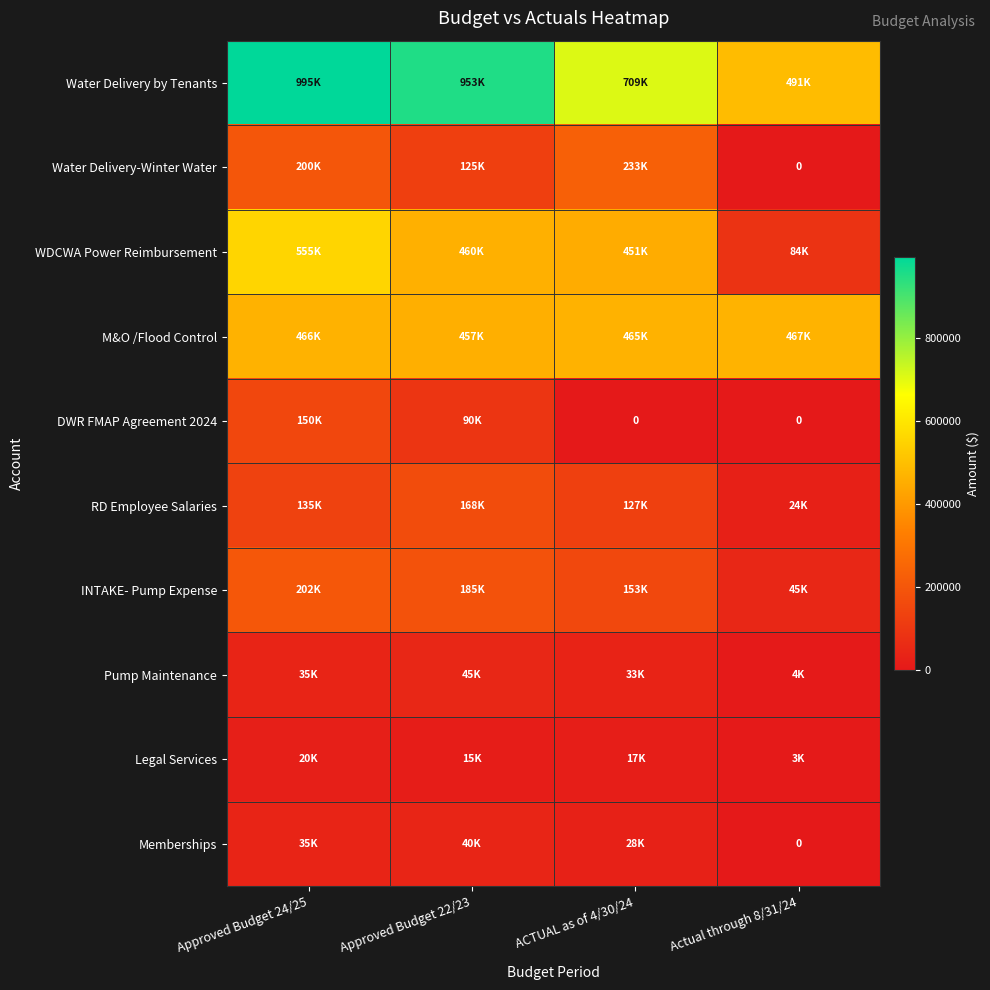

What is the sum of all Legal Services values?

54441.8